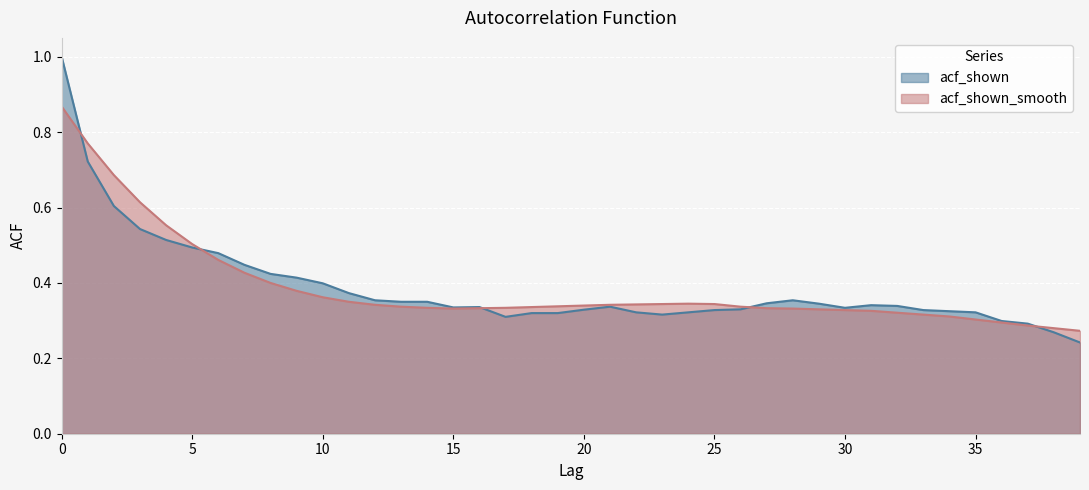

How many times do acf_shown and acf_shown_smooth cross each other?

5